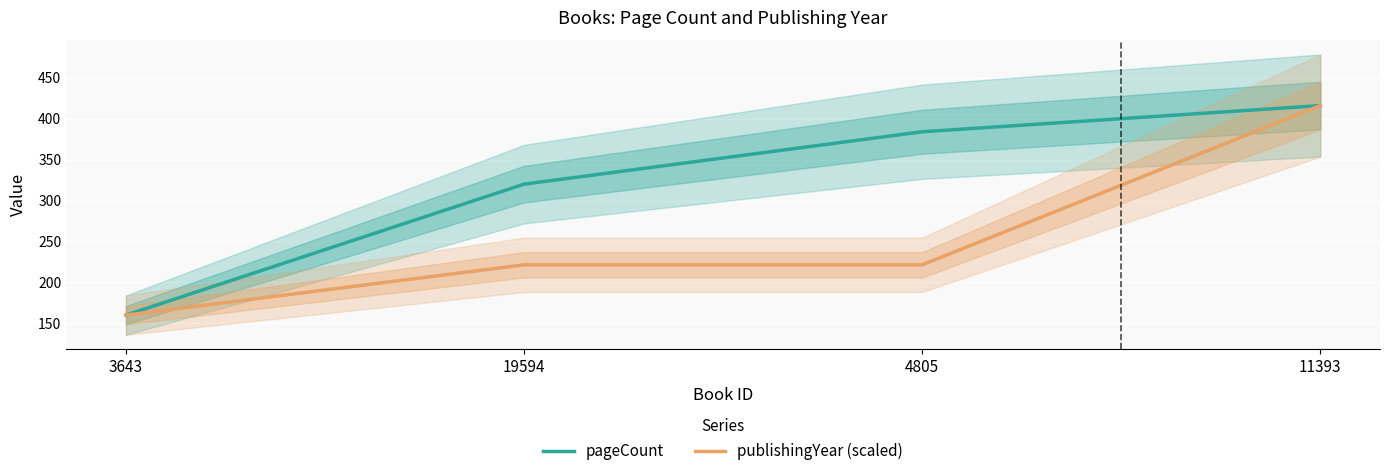

What are all the series names shown in the legend?

pageCount, publishingYear (scaled)